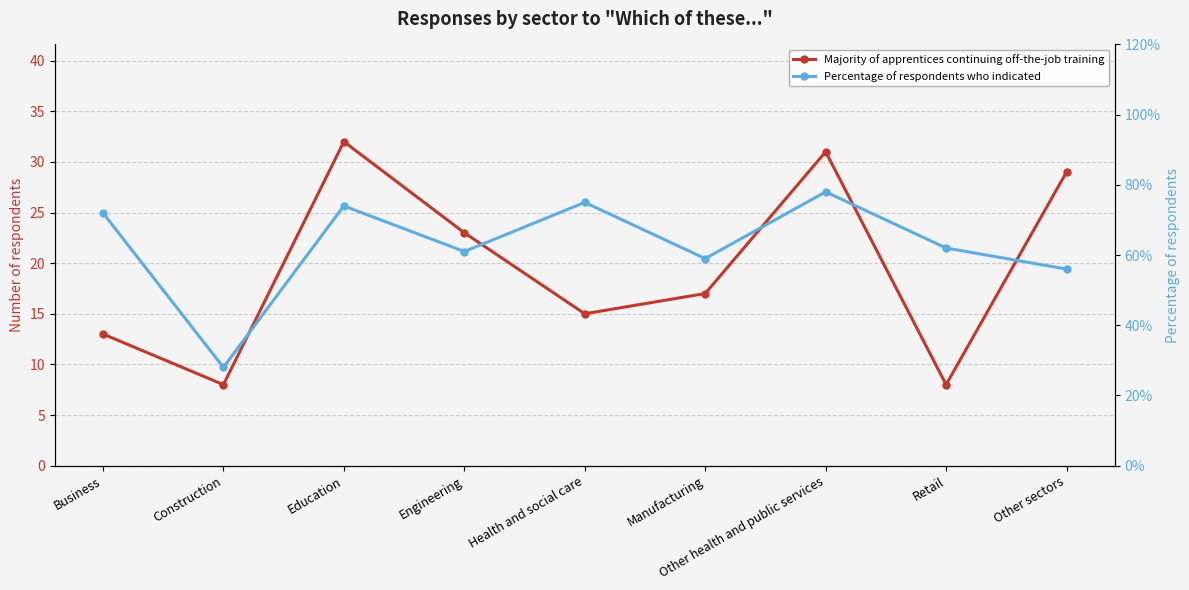

How many lines are shown in the chart?

2